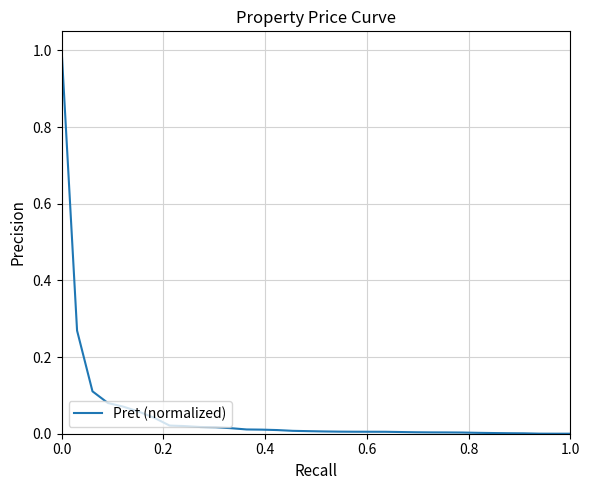

What is the maximum value shown in the chart?

1.0